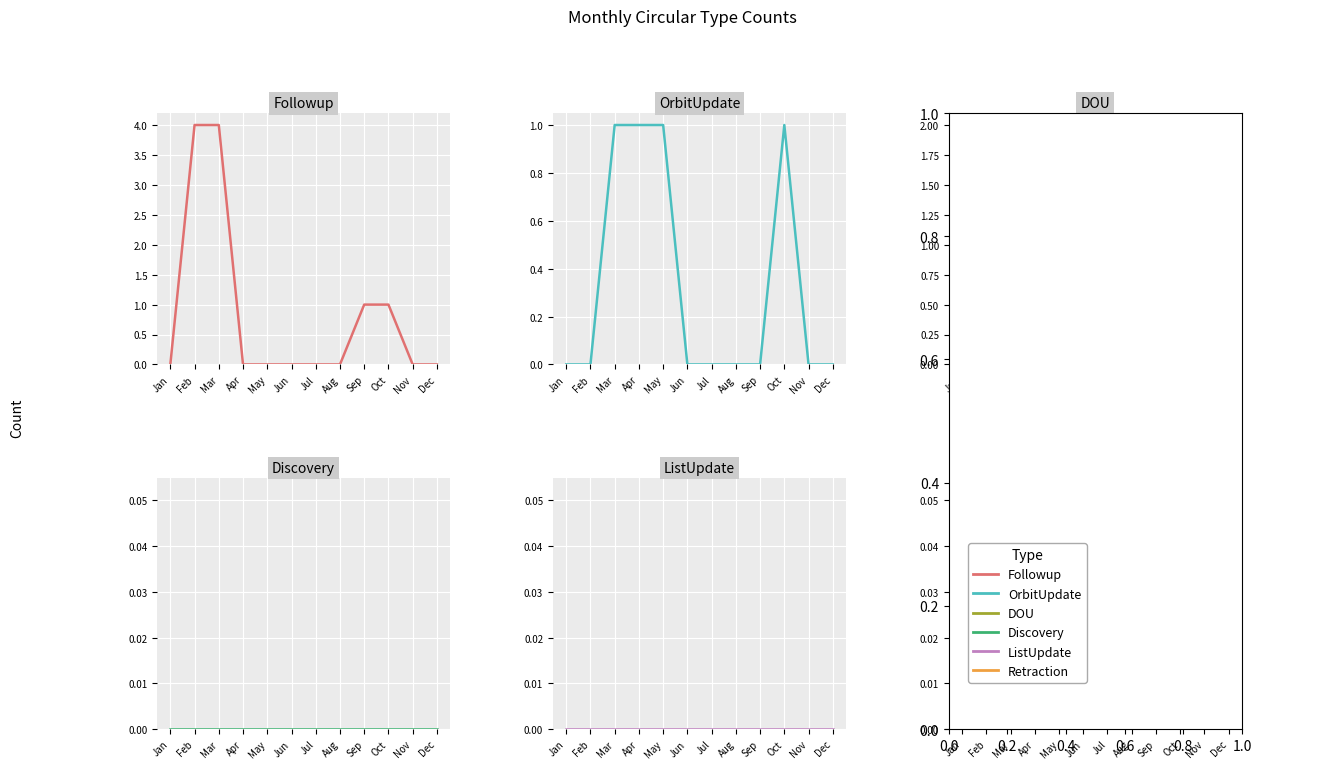

What is the highest value of the DOU series?

2